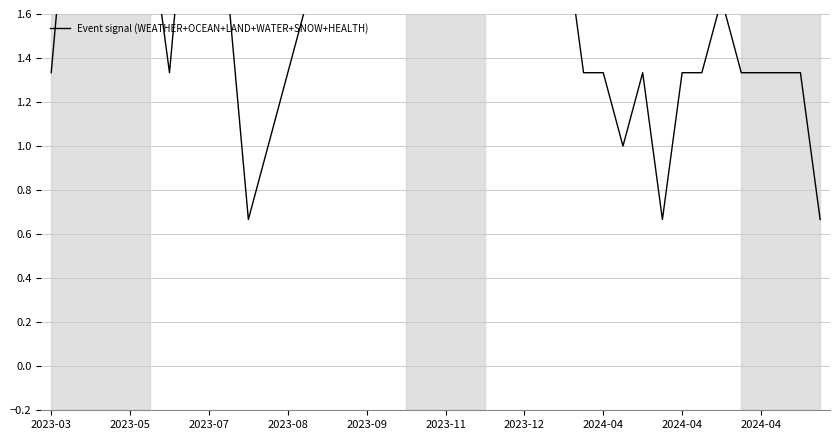

How many lines are shown in the chart?

1